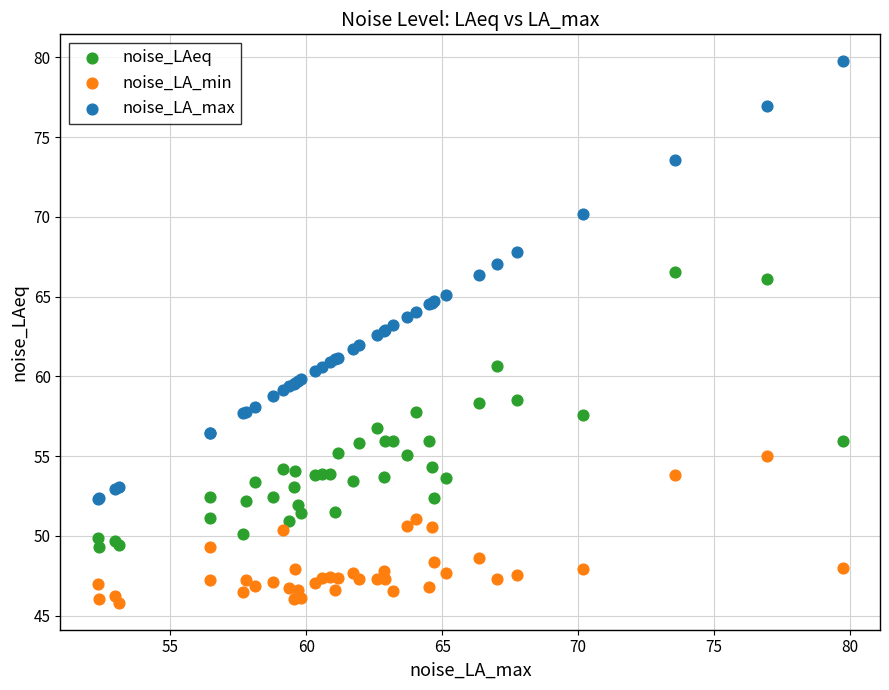

What are all the series names shown in the legend?

noise_LAeq, noise_LA_min, noise_LA_max